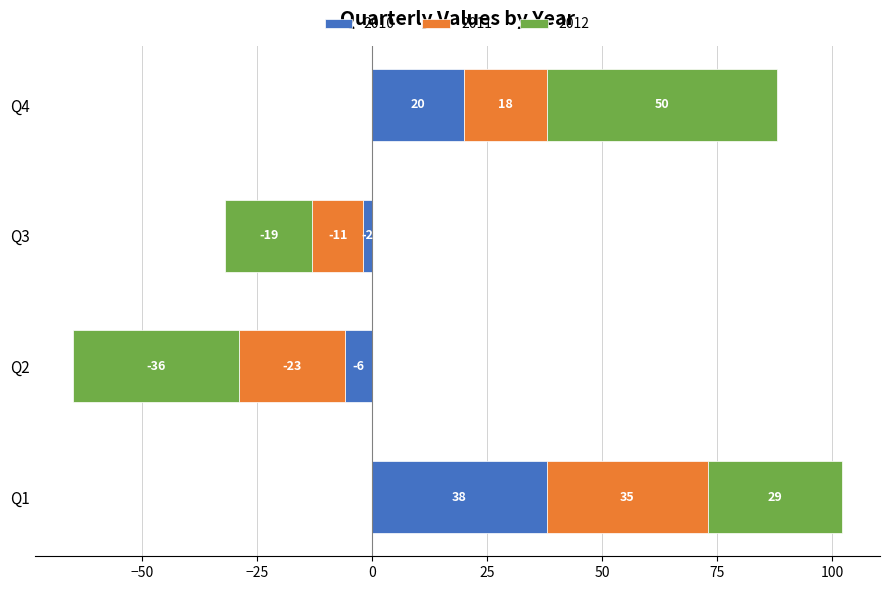

Which series has the largest total across all categories?

2010